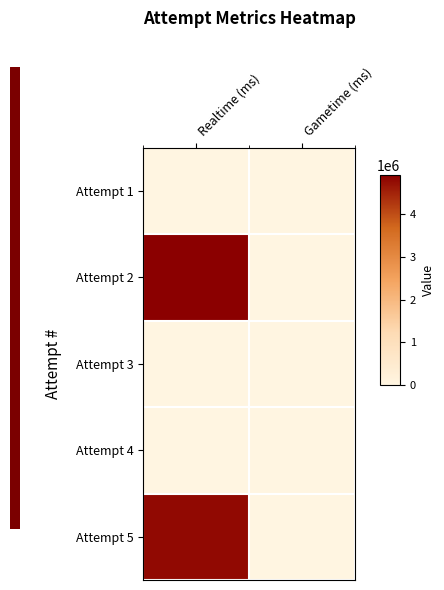

Reading right to left, list all the values displayed in this chart.

Attempt 1: Gametime (ms)=0	Realtime (ms)=0
Attempt 2: Gametime (ms)=0	Realtime (ms)=4917334
Attempt 3: Gametime (ms)=0	Realtime (ms)=0
Attempt 4: Gametime (ms)=0	Realtime (ms)=0
Attempt 5: Gametime (ms)=0	Realtime (ms)=4792960